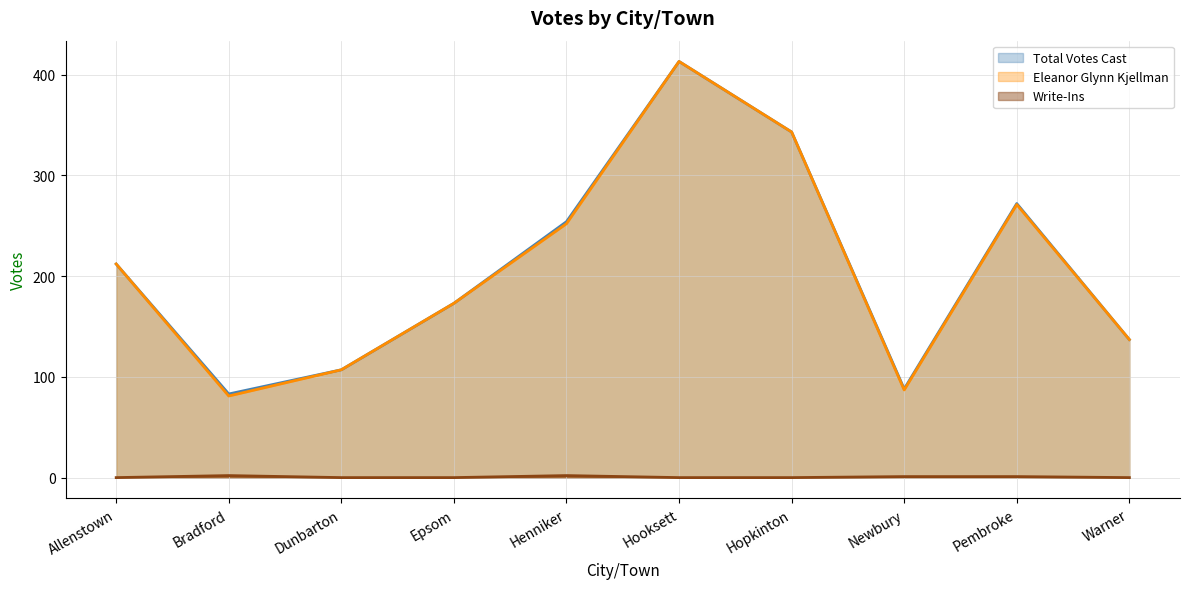

Which series has the largest range (max minus min)?

Eleanor Glynn Kjellman